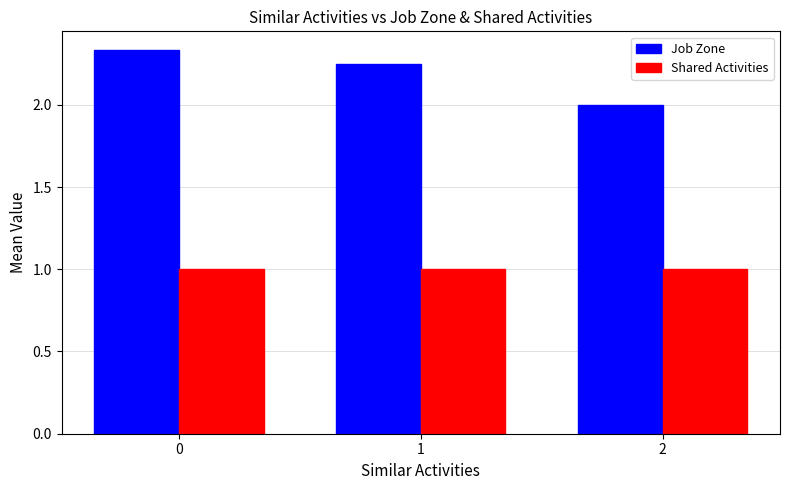

What is the spread (max minus min) of values at 0?

1.3